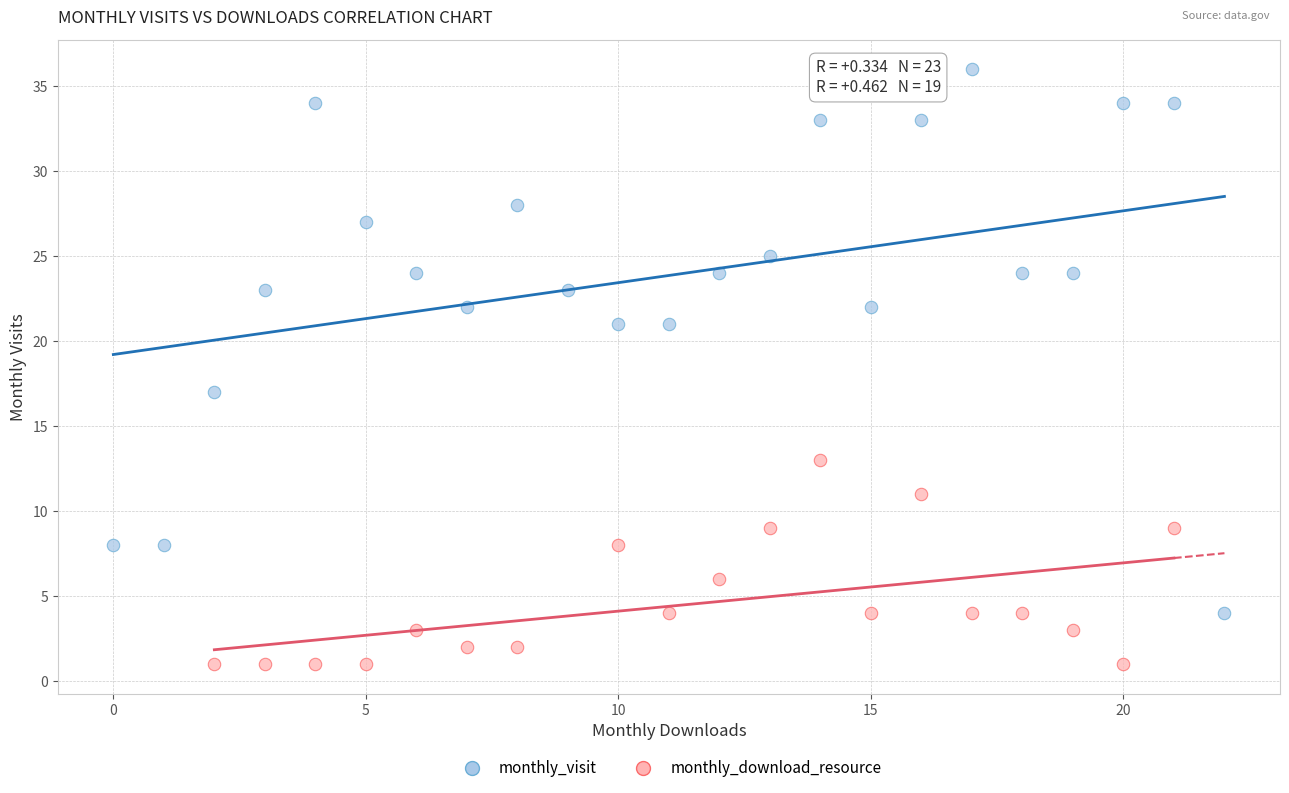

Which series has the widest spread of Y values?

monthly_visit